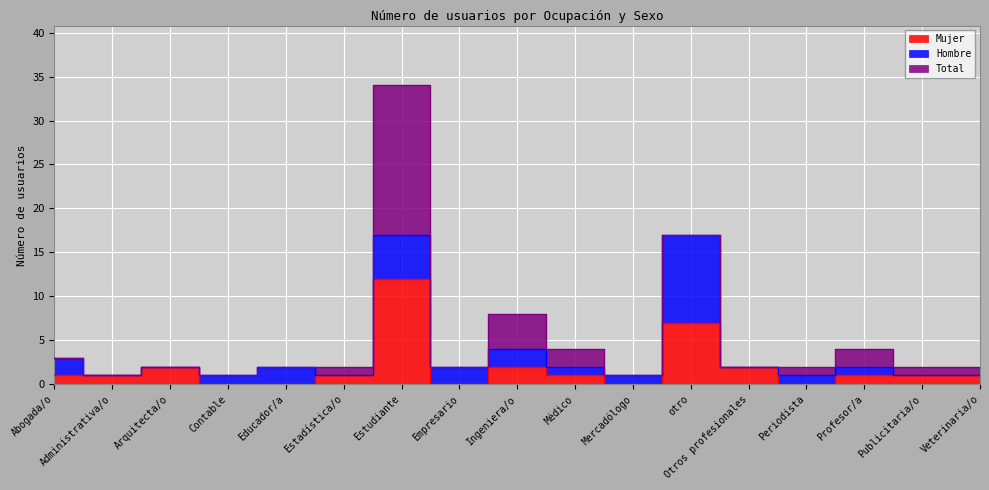

Reading left to right, transcribe all the data shown in this chart.

Mujer: 1	1	2	0	0	1	12	0	2	1	0	7	2	0	1	1	1
Hombre: 2	0	0	1	2	0	5	2	2	1	1	10	0	1	1	0	0
Total: 0	0	0	0	0	1	17	0	4	2	0	0	0	1	2	1	1